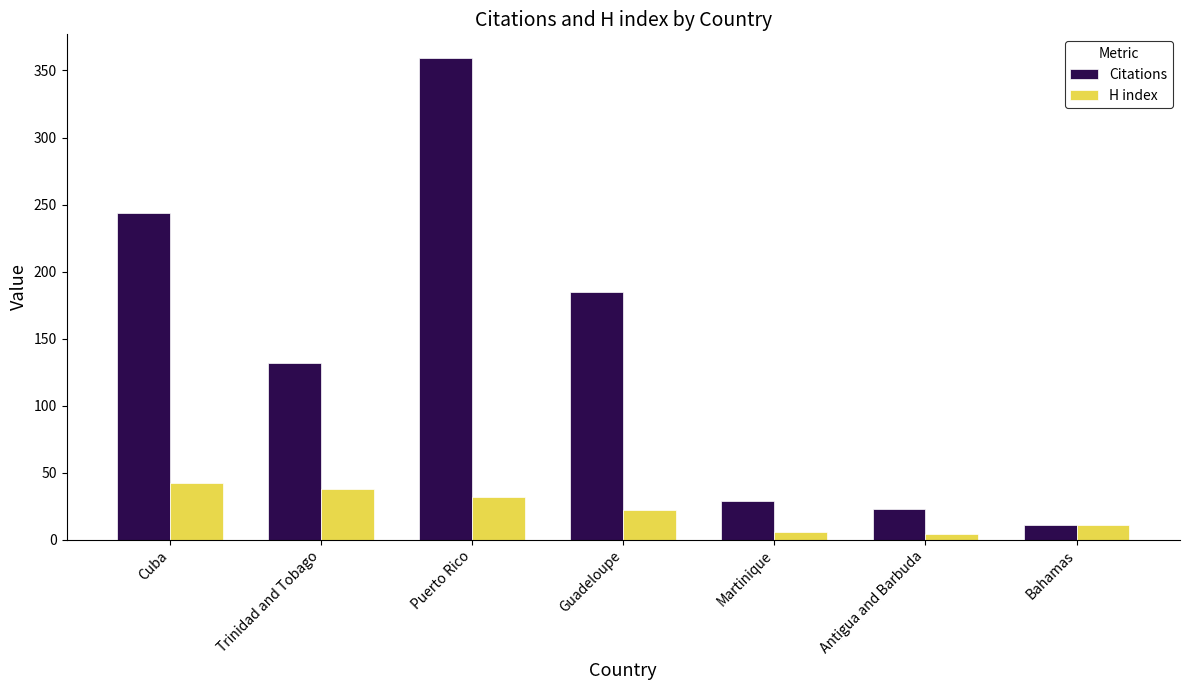

At which label does Citations first exceed 132?

Cuba